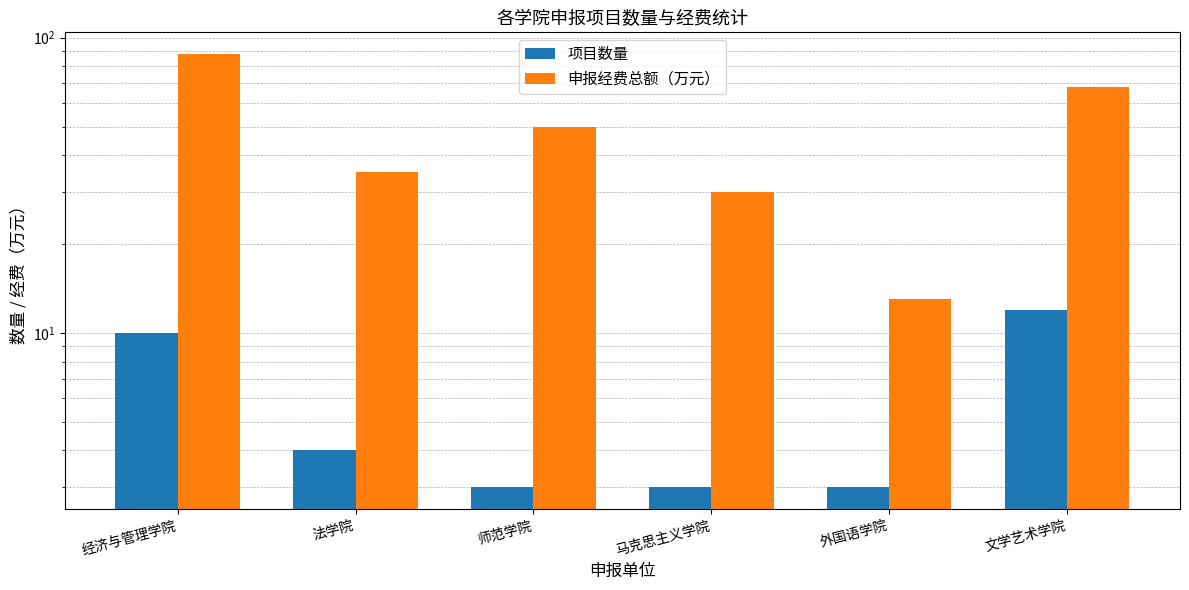

Rank the series by their average value, from highest to lowest.

申报经费总额（万元）, 项目数量